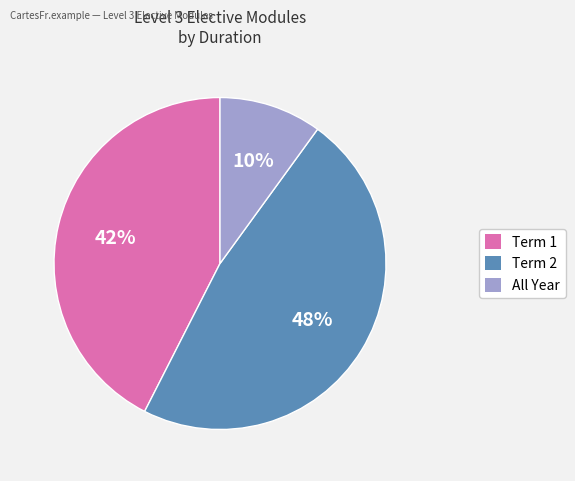

The Term 1 slice represents 42% of the pie. True or false?

True